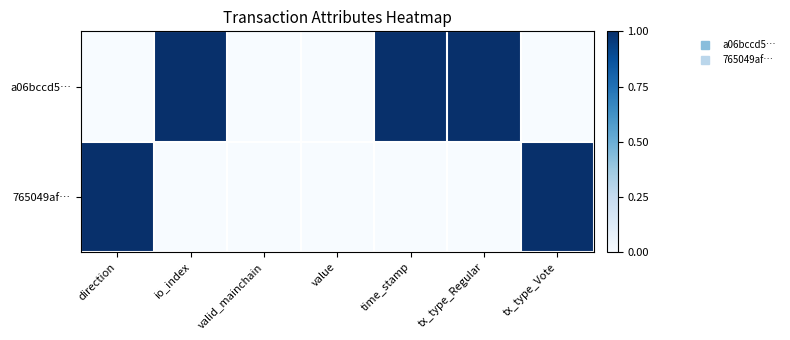

List the series in order of their overall mean, lowest first.

765049af…, a06bccd5…